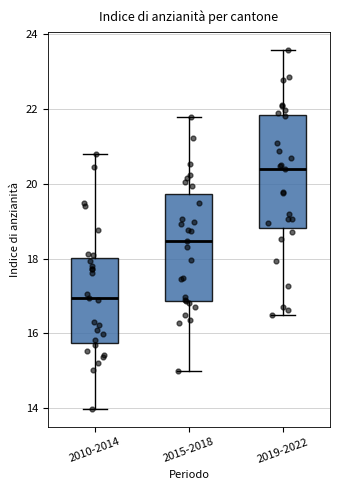

Reading left to right, read every box against the y-axis: the position of its median line, the range the box covers, and the ends of its whiskers. The values are not printed on the chart, so give them approximately, as read against the axis.

2010-2014: median 17.0, box 15.8 to 18.0, whiskers 14.0 to 20.8
2015-2018: median 18.4, box 16.8 to 19.8, whiskers 15.0 to 21.8
2019-2022: median 20.4, box 18.8 to 21.8, whiskers 16.6 to 23.6